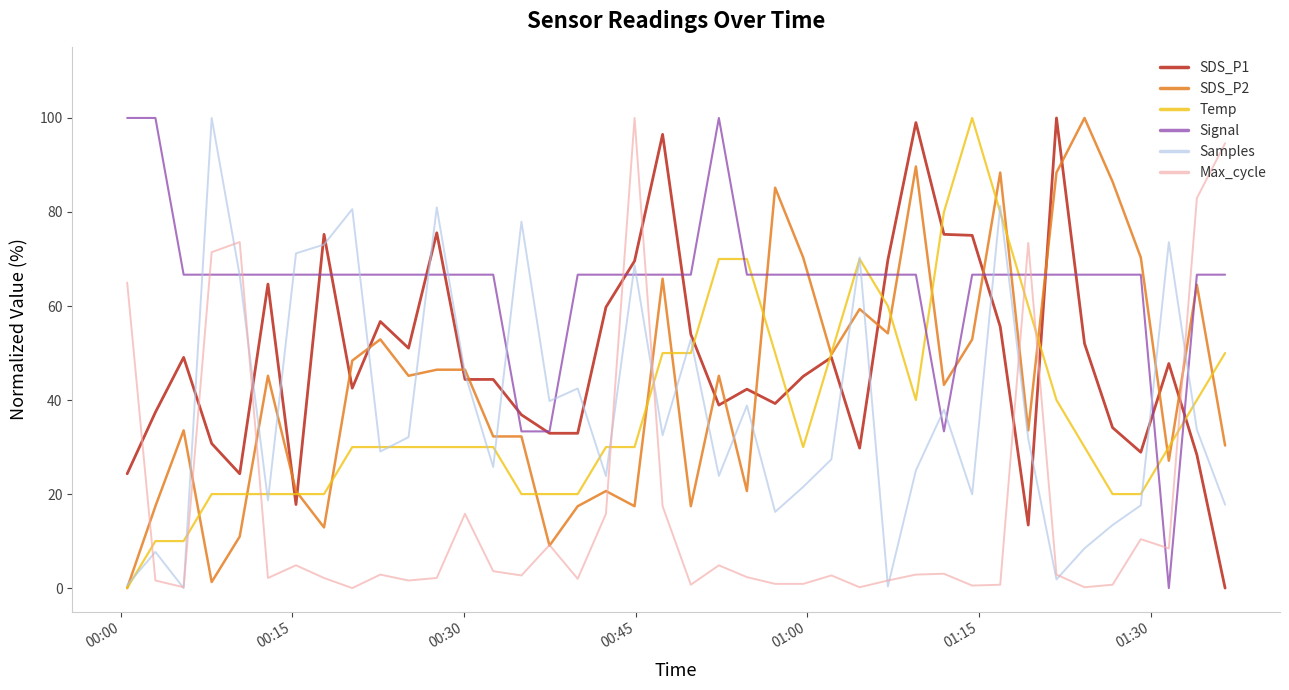

True or false: SDS_P1 and Max_cycle cross at least once.

True